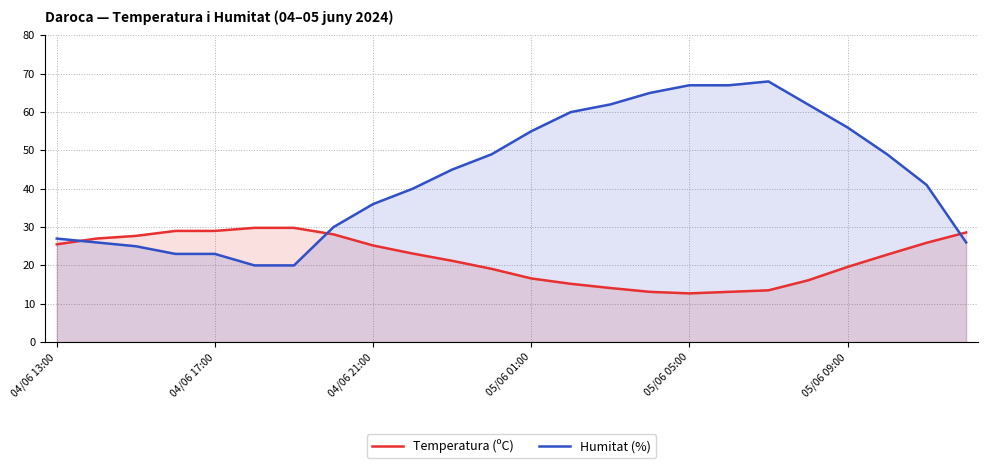

Rank the series at 05/06 01:00 from lowest to highest value.

Temperatura (ºC), Humitat (%)